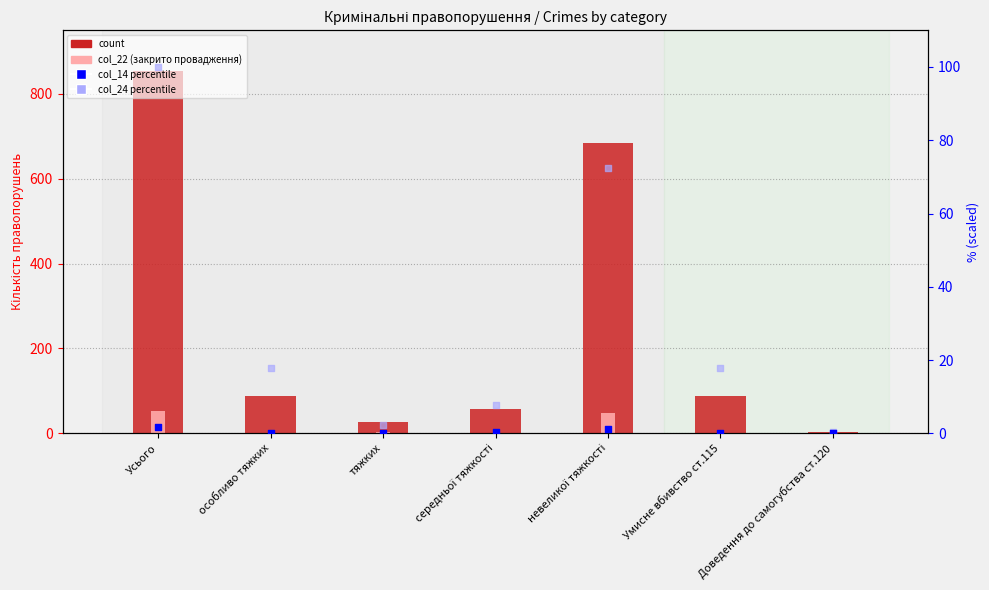

Which series contains the lowest Y value?

col_22 (провадження закрито)